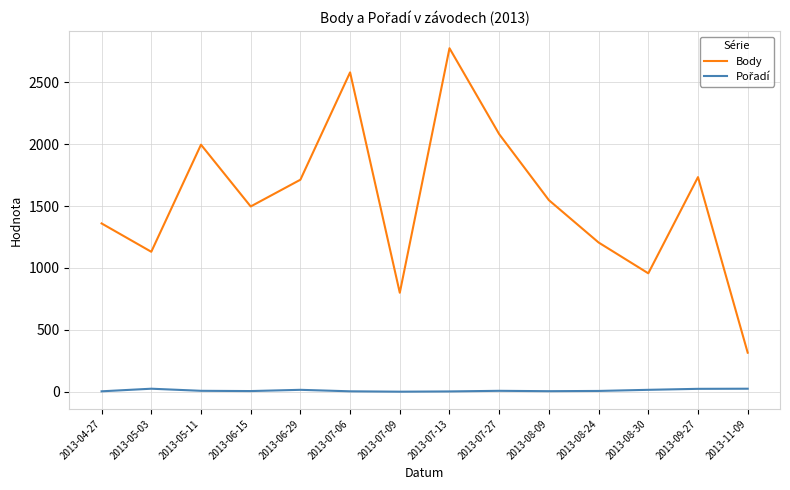

At which label does Body first exceed 1548?

2013-05-11